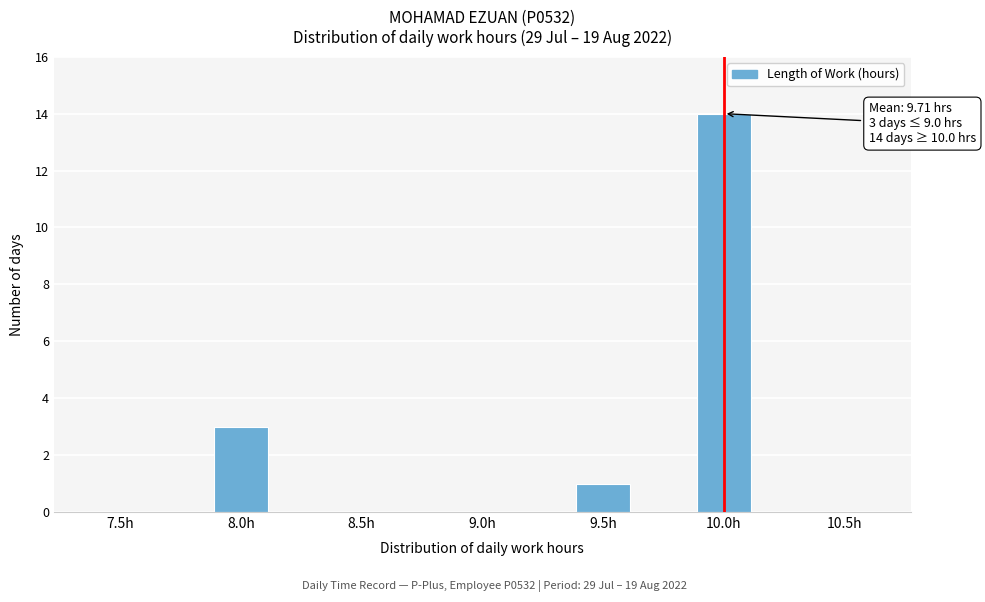

Reading right to left, what are all the values shown in this chart?

10.5h=0	10.0h=14	9.5h=1	9.0h=0	8.5h=0	8.0h=3	7.5h=0